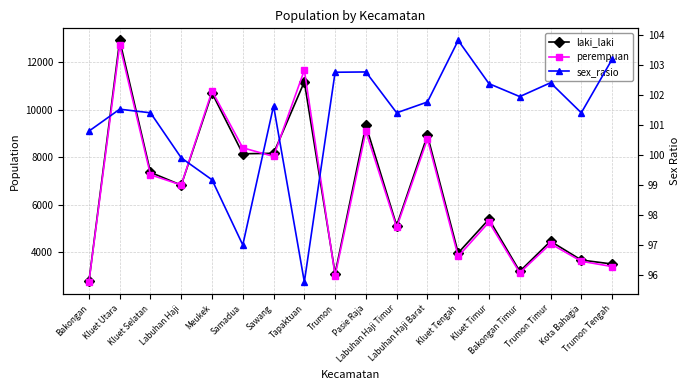

Reading right to left, transcribe all the data shown in this chart.

laki_laki: Trumon Tengah=3496.0	Kota Bahagia=3663.0	Trumon Timur=4454.0	Bakongan Timur=3186.0	Kluet Timur=5386.0	Kluet Tengah=3963.0	Labuhan Haji Barat=8915.0	Labuhan Haji Timur=5112.0	Pasie Raja=9336.0	Trumon=3094.0	Tapaktuan=11173.0	Sawang=8160.0	Samadua=8140.0	Meukek=10697.0	Labuhan Haji=6818.0	Kluet Selatan=7357.0	Kluet Utara=12916.0	Bakongan=2763.0
perempuan: Trumon Tengah=3388.0	Kota Bahagia=3612.0	Trumon Timur=4349.0	Bakongan Timur=3125.0	Kluet Timur=5261.0	Kluet Tengah=3817.0	Labuhan Haji Barat=8760.0	Labuhan Haji Timur=5041.0	Pasie Raja=9084.0	Trumon=3011.0	Tapaktuan=11665.0	Sawang=8028.0	Samadua=8391.0	Meukek=10785.0	Labuhan Haji=6824.0	Kluet Selatan=7255.0	Kluet Utara=12721.0	Bakongan=2741.0
sex_rasio: Trumon Tengah=103.2	Kota Bahagia=101.4	Trumon Timur=102.4	Bakongan Timur=102.0	Kluet Timur=102.4	Kluet Tengah=103.8	Labuhan Haji Barat=101.8	Labuhan Haji Timur=101.4	Pasie Raja=102.8	Trumon=102.8	Tapaktuan=95.8	Sawang=101.6	Samadua=97.0	Meukek=99.2	Labuhan Haji=99.9	Kluet Selatan=101.4	Kluet Utara=101.5	Bakongan=100.8